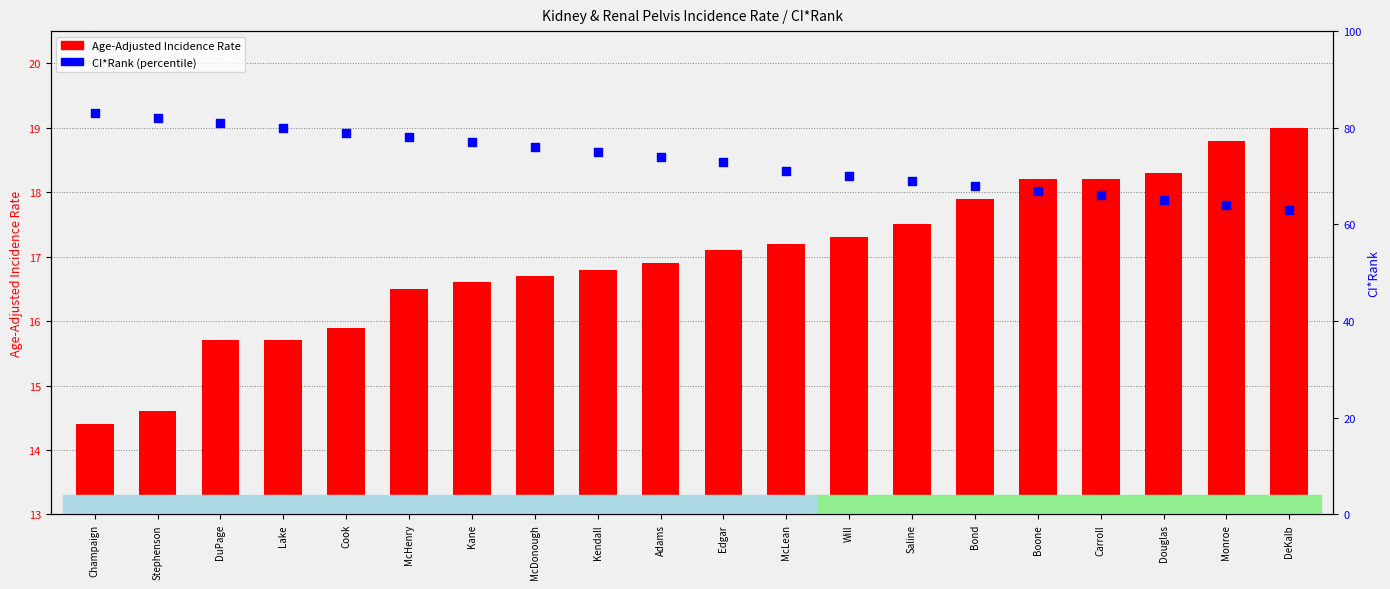

Which series contains the highest Y value?

CI*Rank